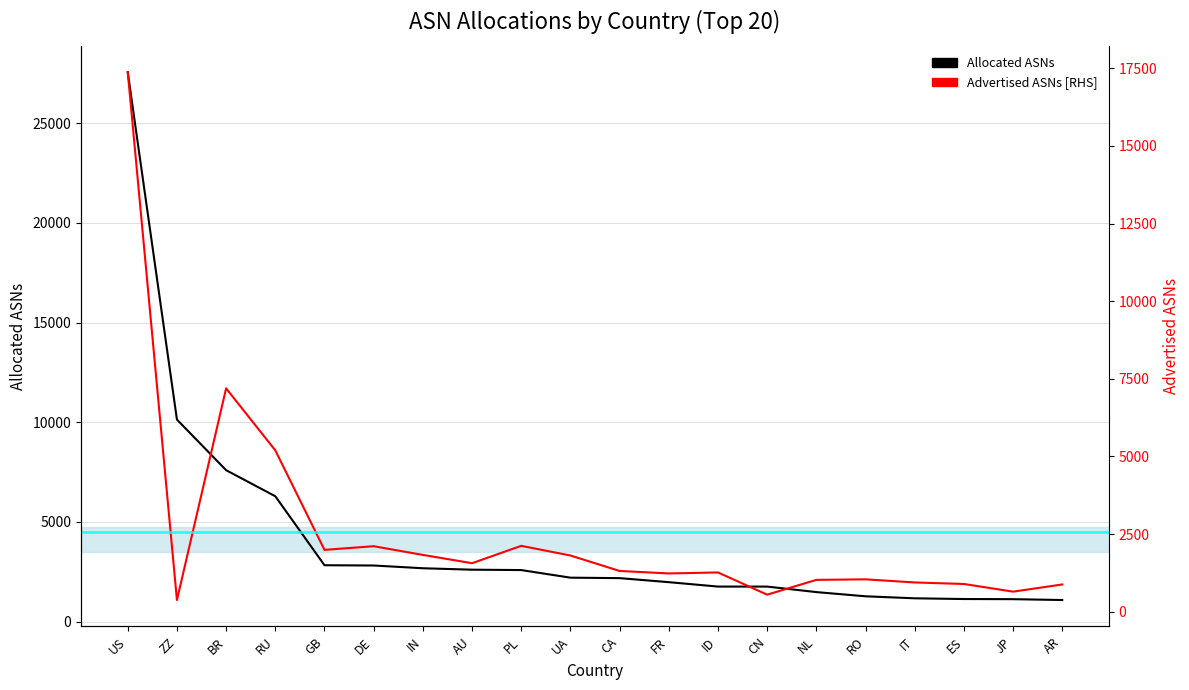

Reading left to right, list all the values displayed in this chart.

Allocated ASNs: 27563	10134	7595	6287	2826	2813	2675	2603	2584	2203	2179	1977	1756	1755	1479	1268	1167	1131	1124	1081
Advertised ASNs: 17374	376	7192	5195	1991	2109	1829	1562	2121	1810	1312	1232	1264	549	1025	1042	942	893	646	877